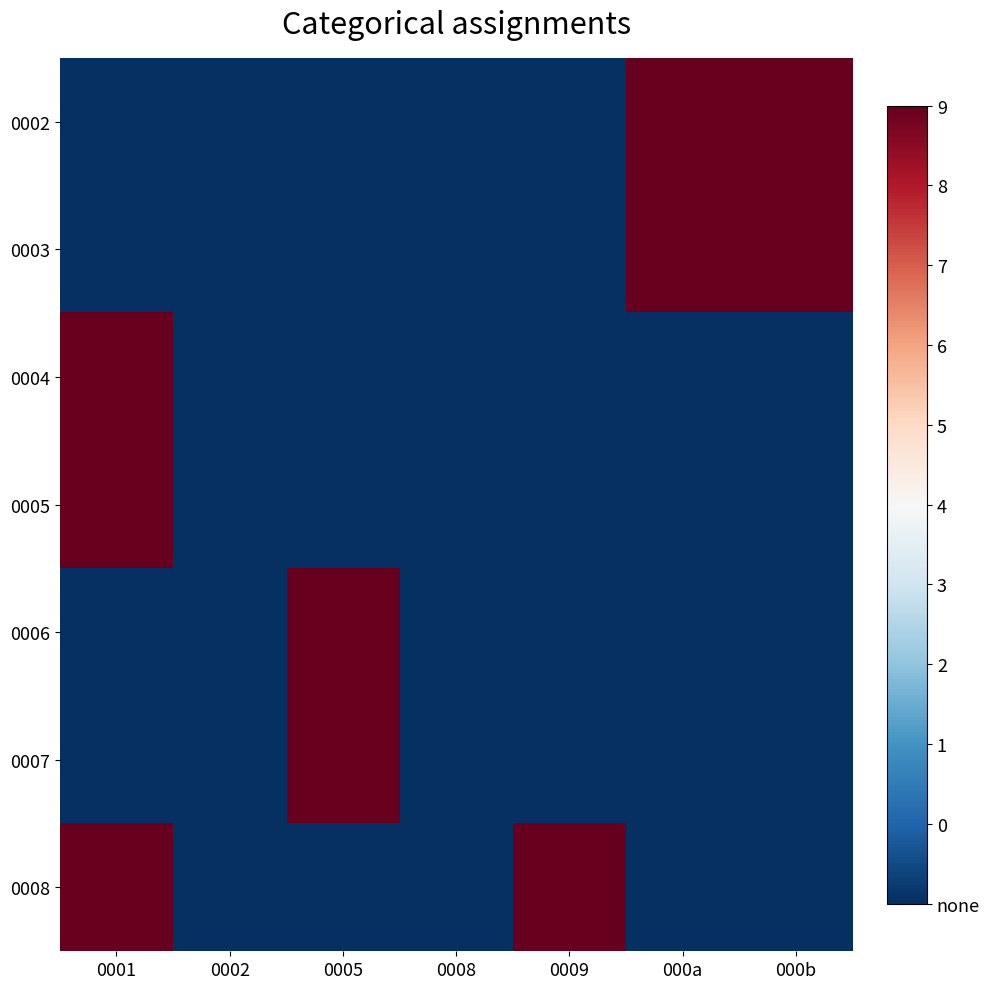

How many distinct data groups are displayed?

7